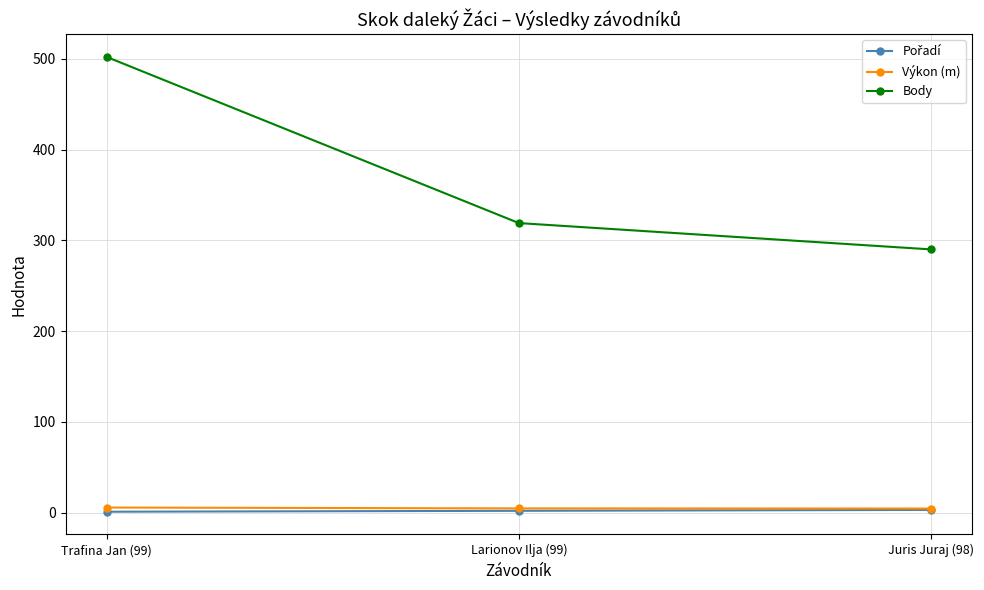

What is the maximum value shown in the chart?

502.0